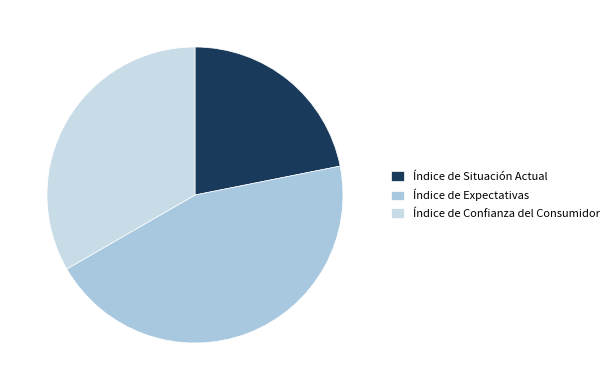

Rank the categories by value from highest to lowest.

Índice de Expectativas, Índice de Confianza del Consumidor, Índice de Situación Actual